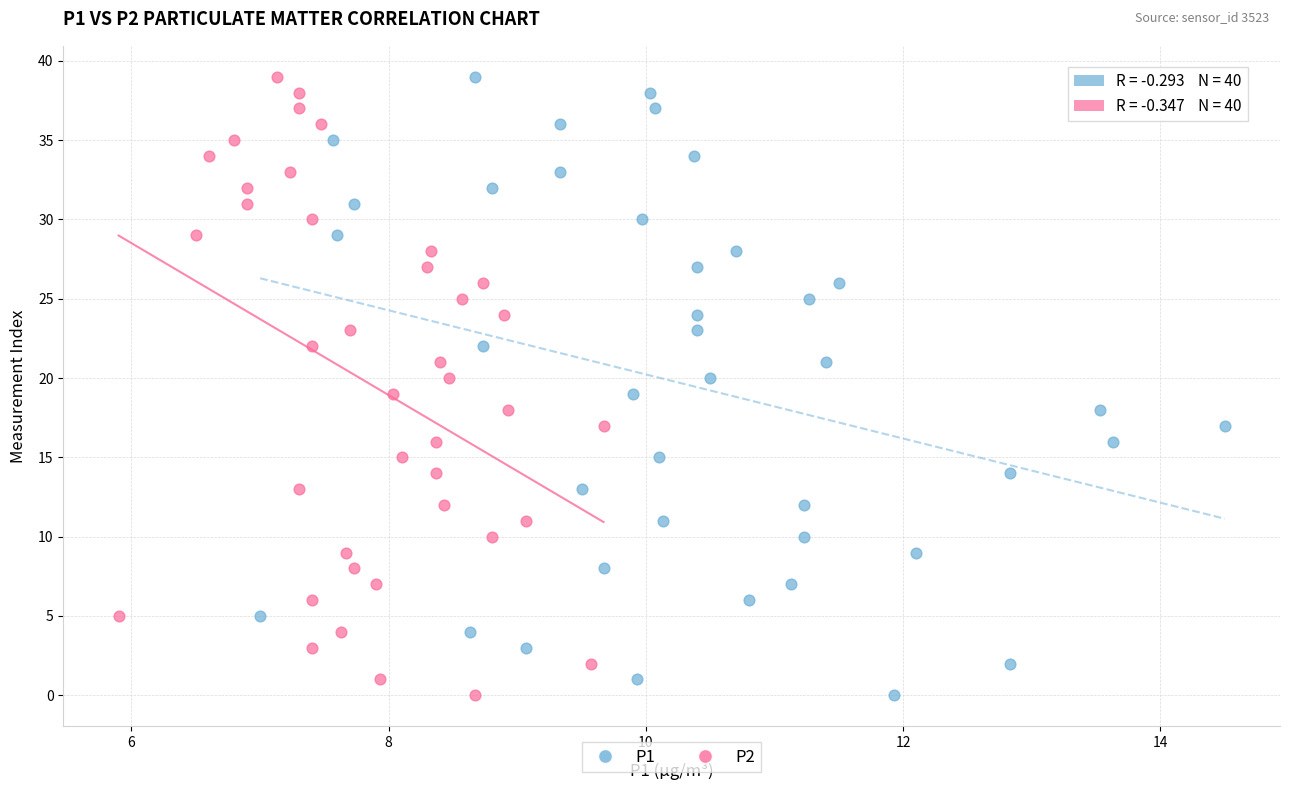

What are all the series names shown in the legend?

P1, P2